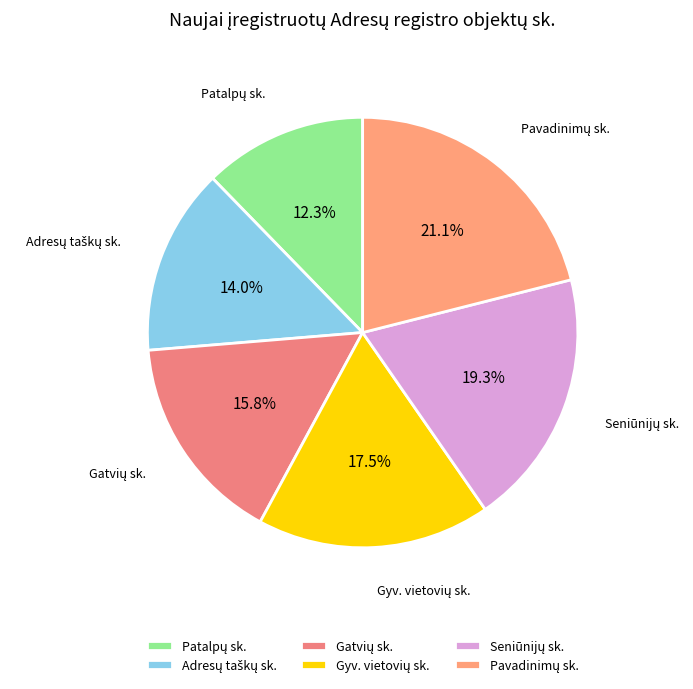

Does any single category account for the majority?

No